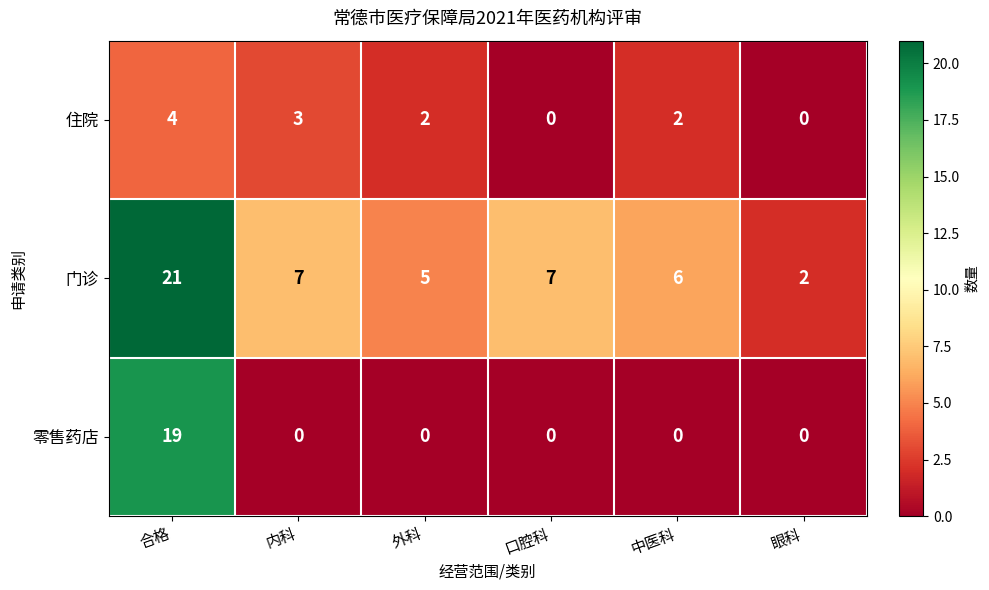

At which category does the chart reach its peak across all series?

合格